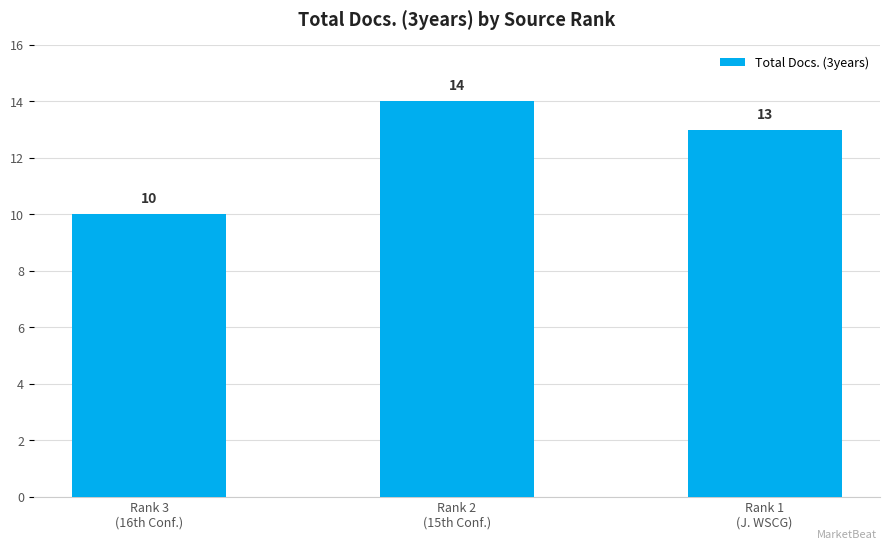

Which category has the highest value across all series?

Rank 2
(15th Conf.)